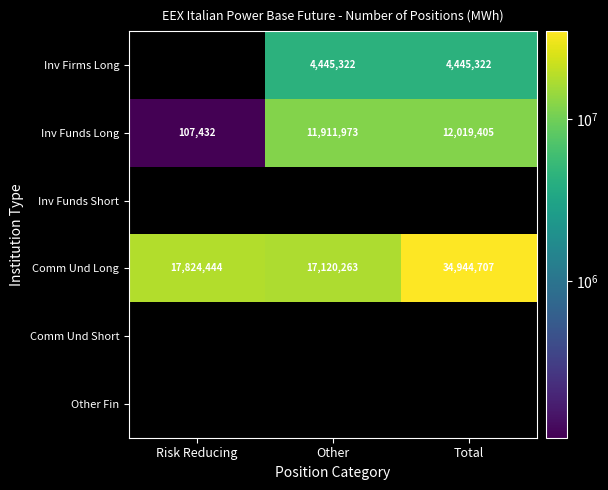

What is the sum of all Comm Und Long values?

69889414